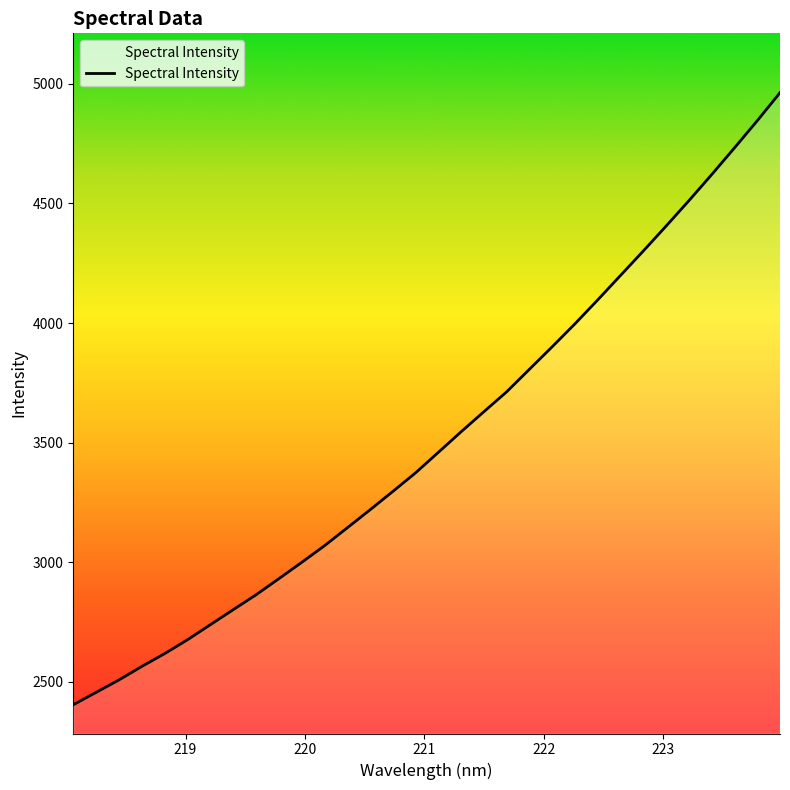

Does the chart display data point markers on the line(s)?

No